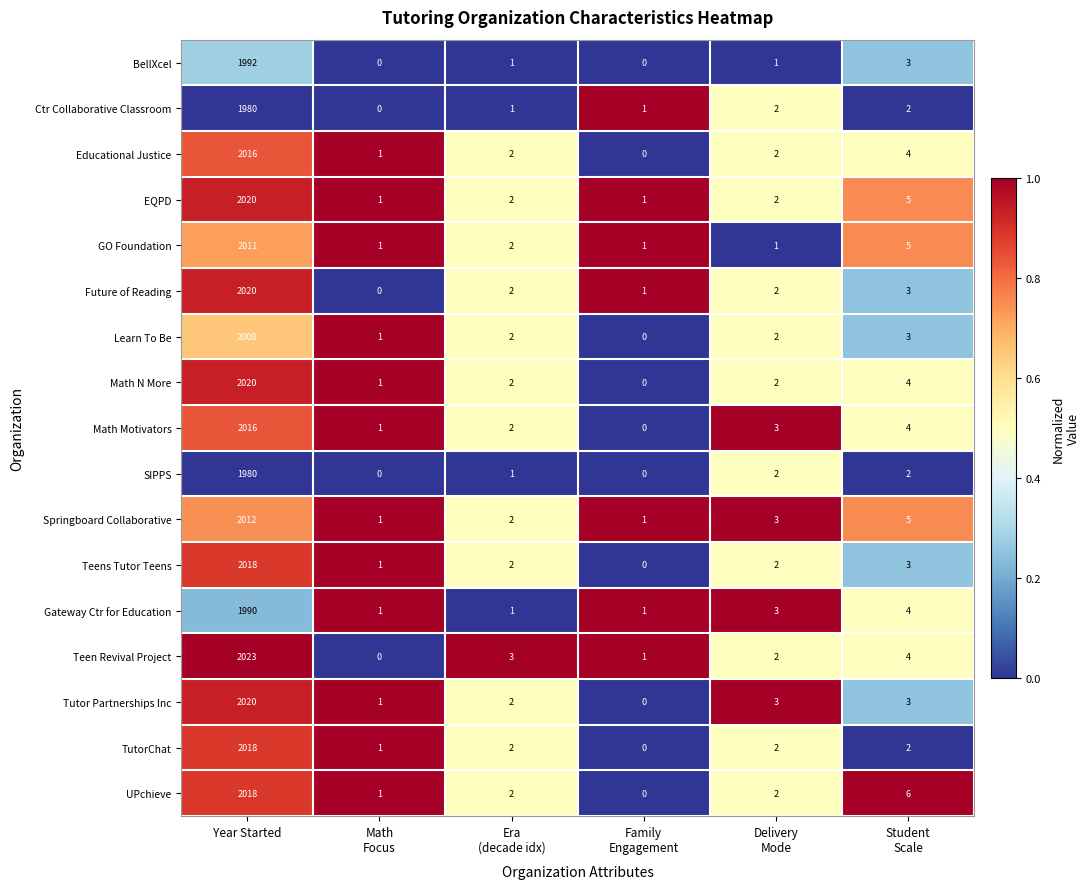

What is the average value of the SIPPS series?

331